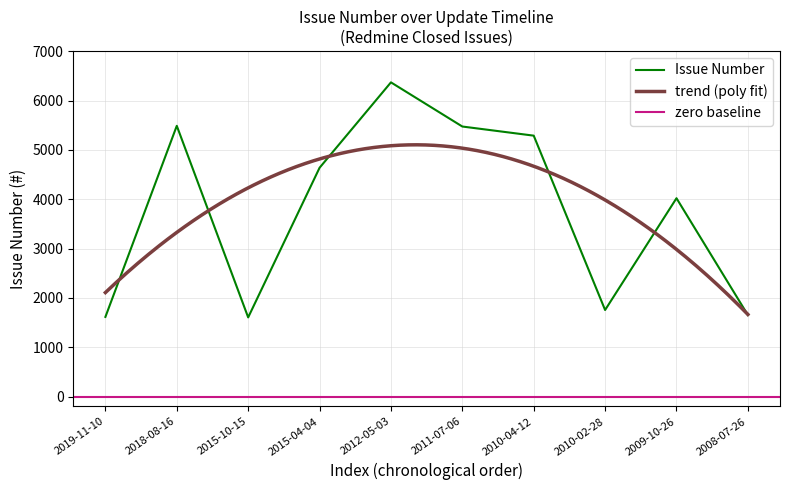

Where is the data nearest to the value 3986?

2009-10-26